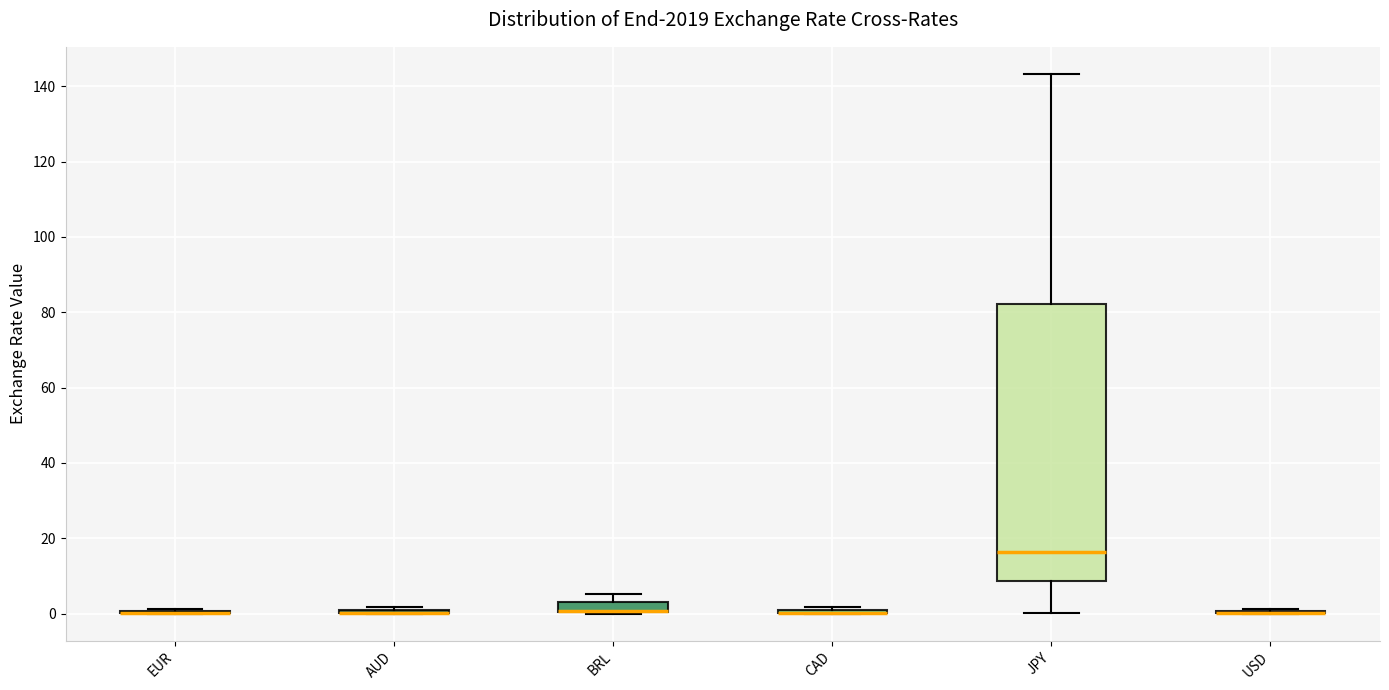

Comparing the boxes themselves (not the whiskers), which one is the tallest?

JPY